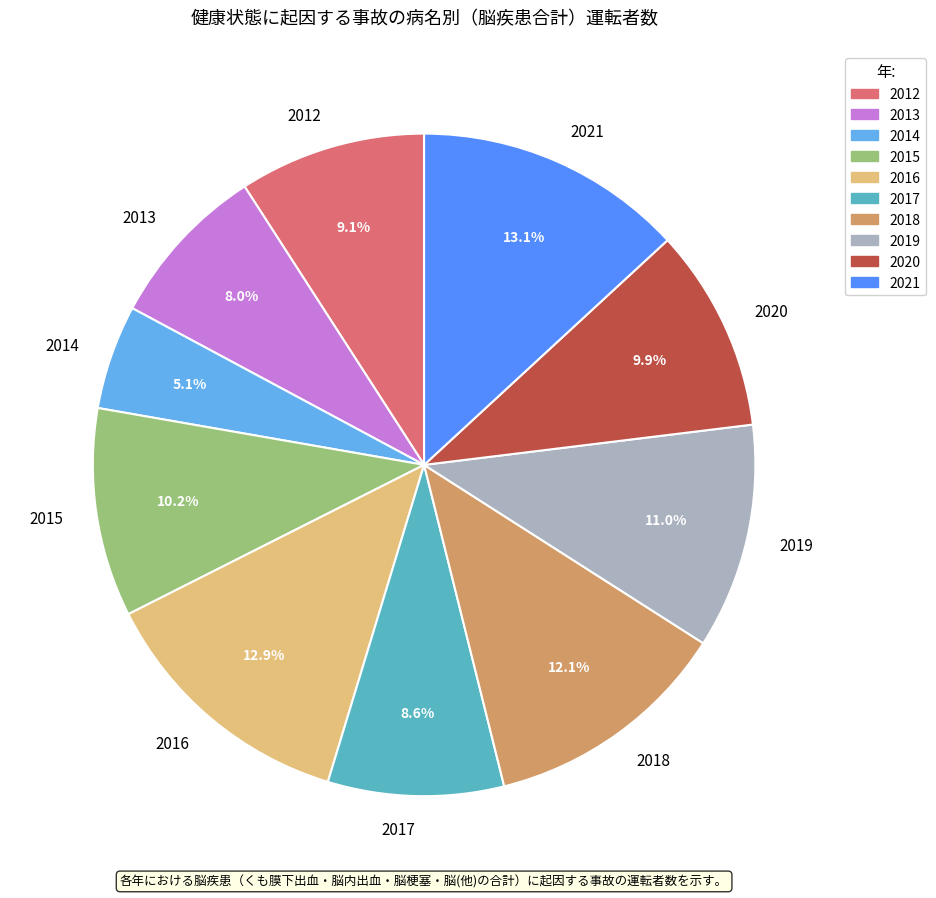

What is the smallest slice in the pie chart?

2014